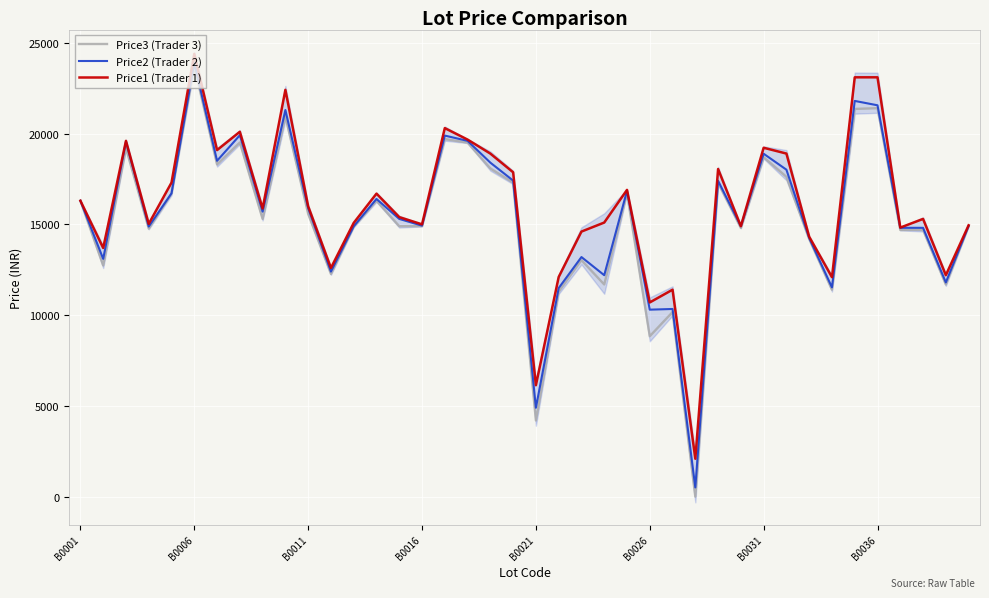

How many lines are shown in the chart?

3